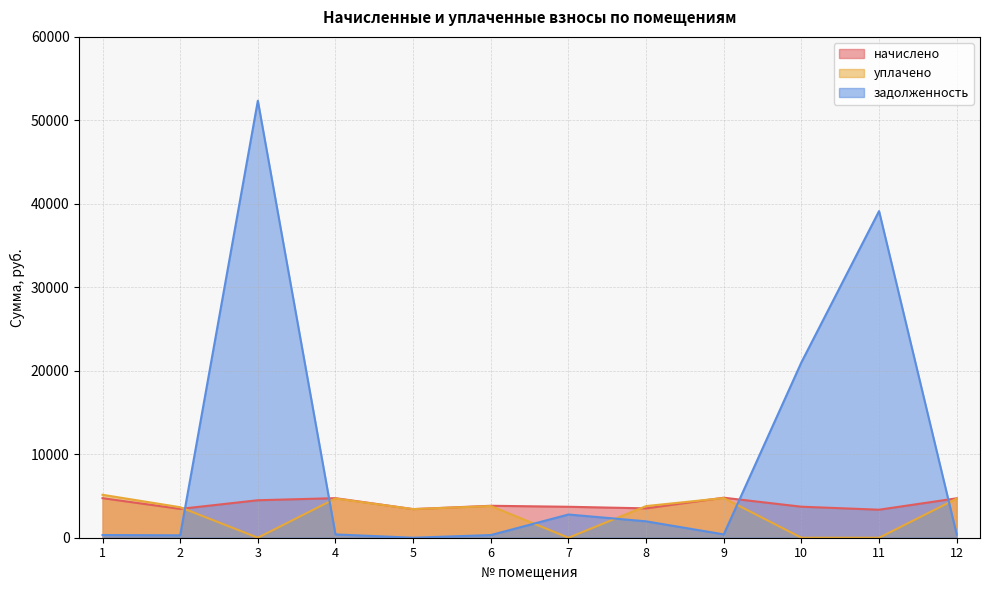

How many data points in задолженность are above 399?

6